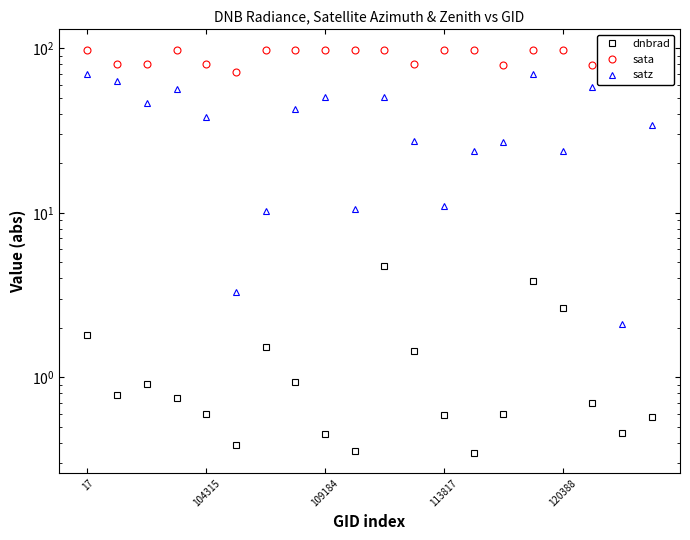

Reading left to right, what are all the values shown in this chart?

dnbrad: 1.8	0.8	0.9	0.8	0.6	0.4	1.5	0.9	0.5	0.4	4.7	1.4	0.6	0.3	0.6	3.8	2.7	0.7	0.5	0.6
sata: 97.3	80.0	80.4	97.8	80.6	71.7	98.3	97.6	98.0	98.0	98.1	79.9	98.3	98.2	79.7	97.4	97.7	79.7	72.2	97.9
satz: 69.6	63.6	46.4	56.3	38.1	3.3	10.3	42.8	50.4	10.6	50.5	27.2	11.1	23.8	26.8	69.9	23.7	58.4	2.1	34.3